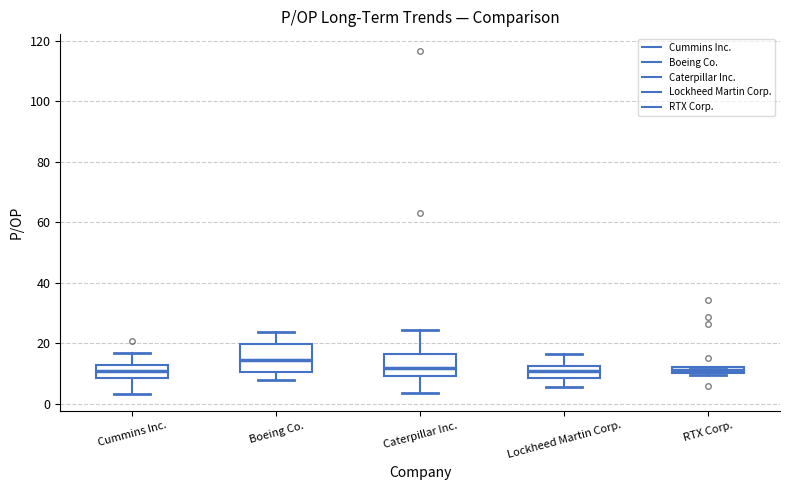

Where does the upper whisker of the box for Cummins Inc. end on the y-axis? The values are not printed on the chart, so give them approximately, as read against the axis.

16